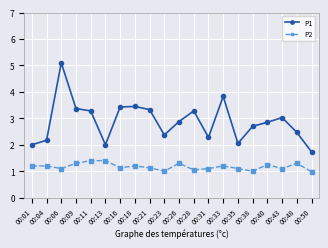

Where is the first local maximum for P1?

00:06